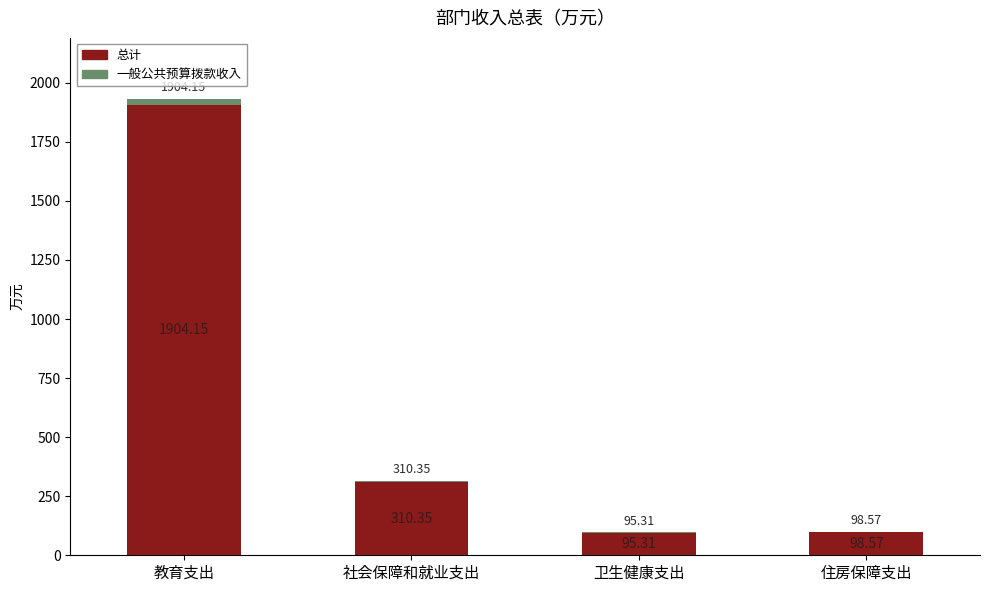

How many values in the 总计 series exceed 310?

2